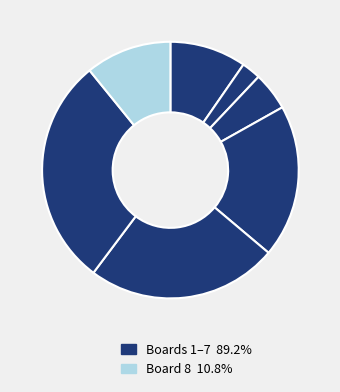

How many segments does this pie chart have?

7